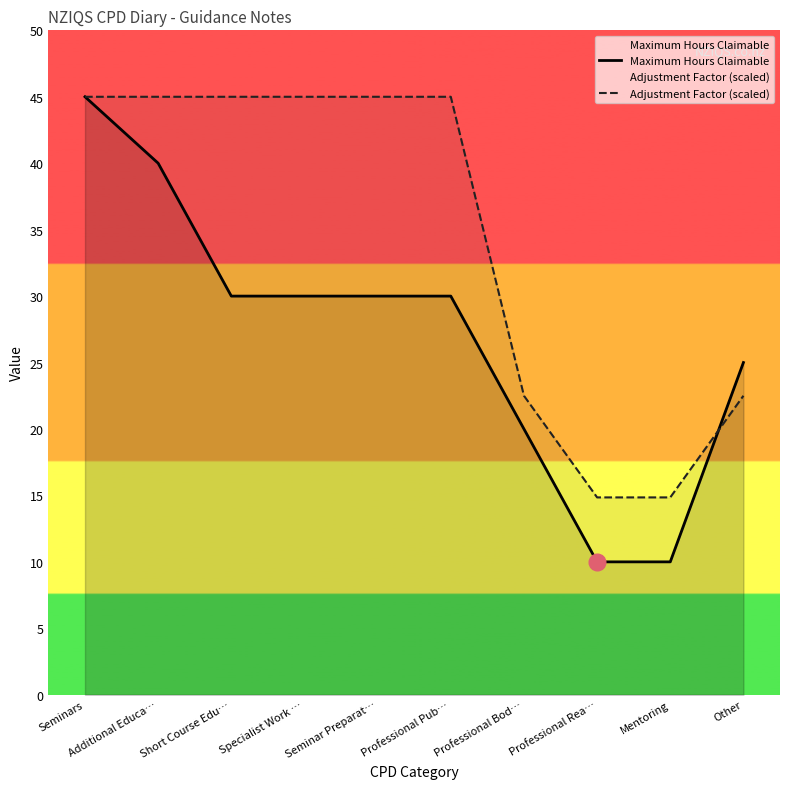

True or false: Maximum Hours Claimable has a value of 30.0 at Seminar Preparat….

True